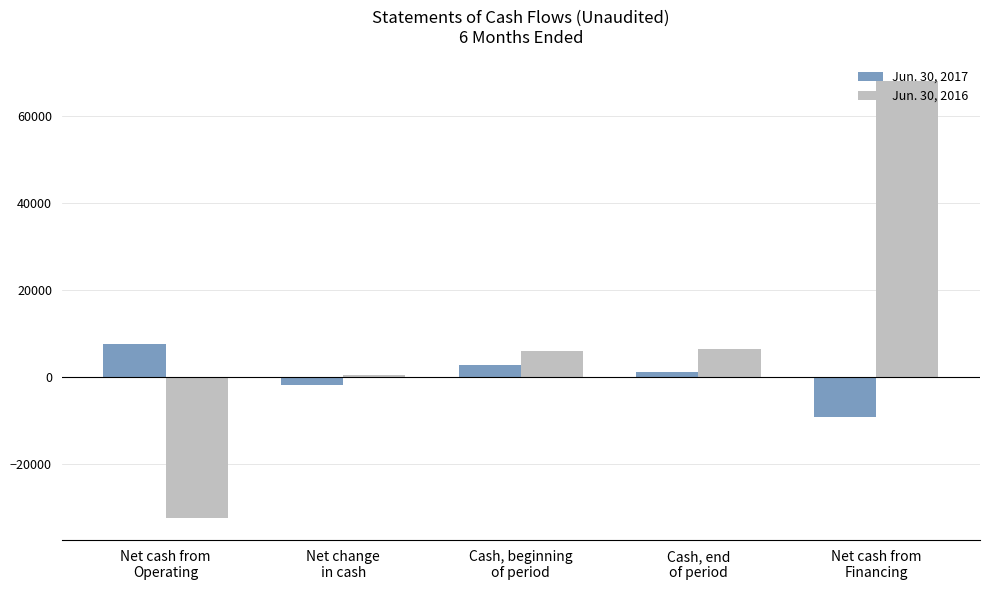

How many bars are there in each group?

2